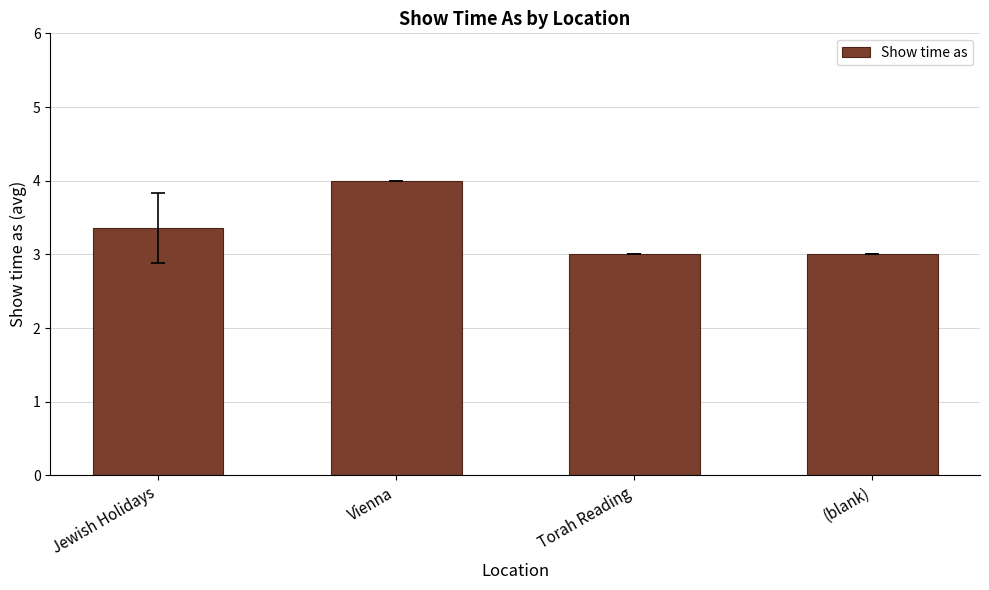

Reading left to right, transcribe all the data shown in this chart.

Jewish Holidays=3.4	Vienna=4.0	Torah Reading=3.0	(blank)=3.0